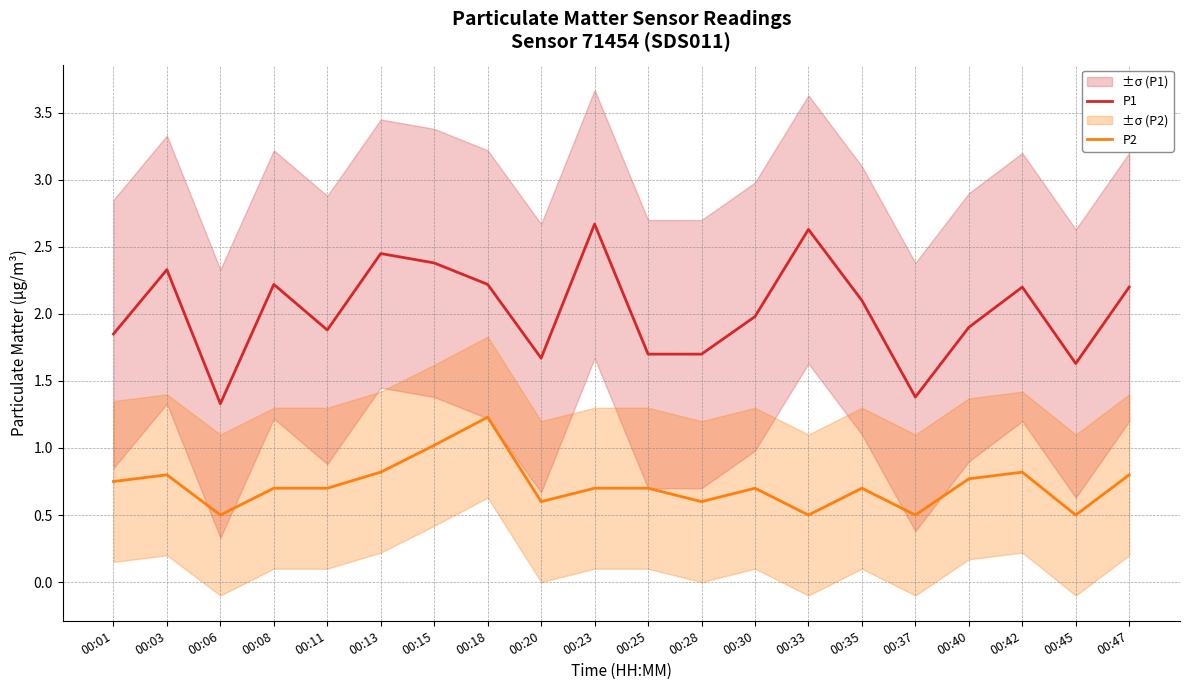

What is the difference between the P1 values at 00:30 and 00:06?

0.6